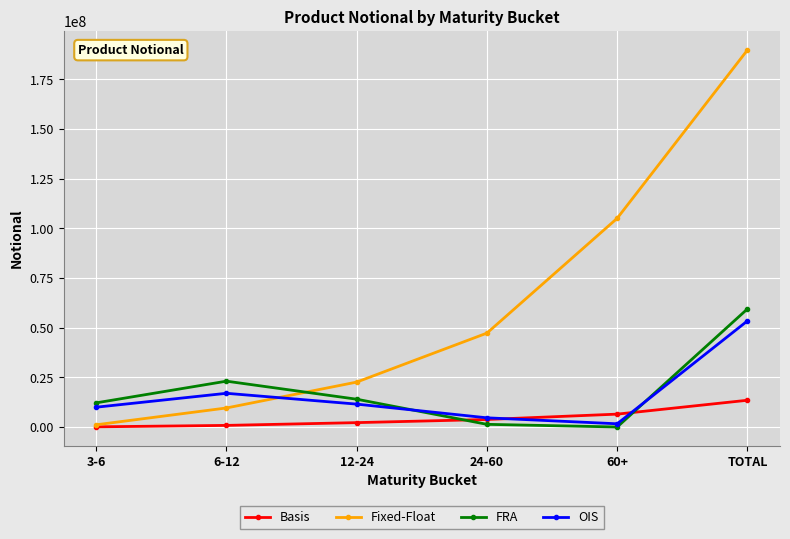

How many distinct data groups are displayed?

4